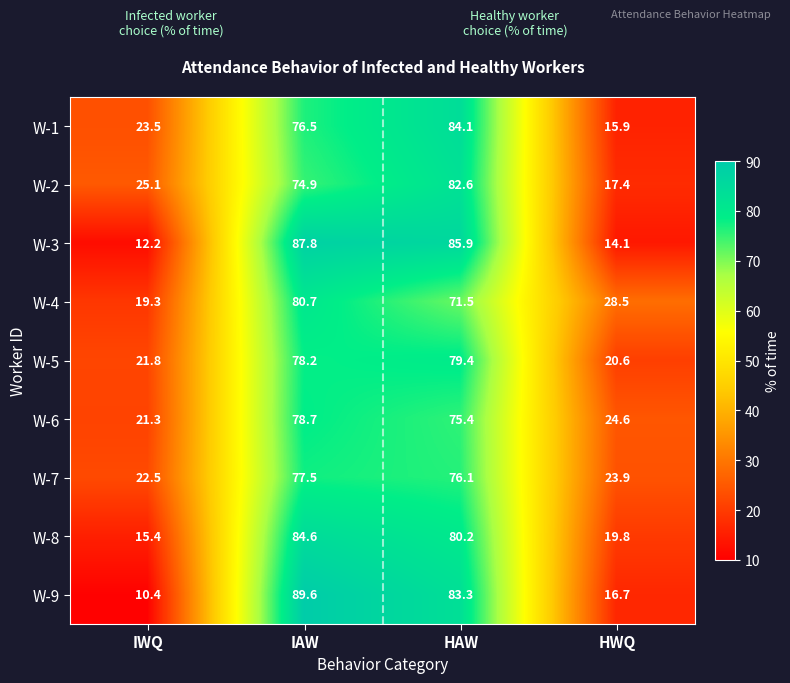

List the labels in order of W-8 value, smallest first.

IWQ, HWQ, HAW, IAW